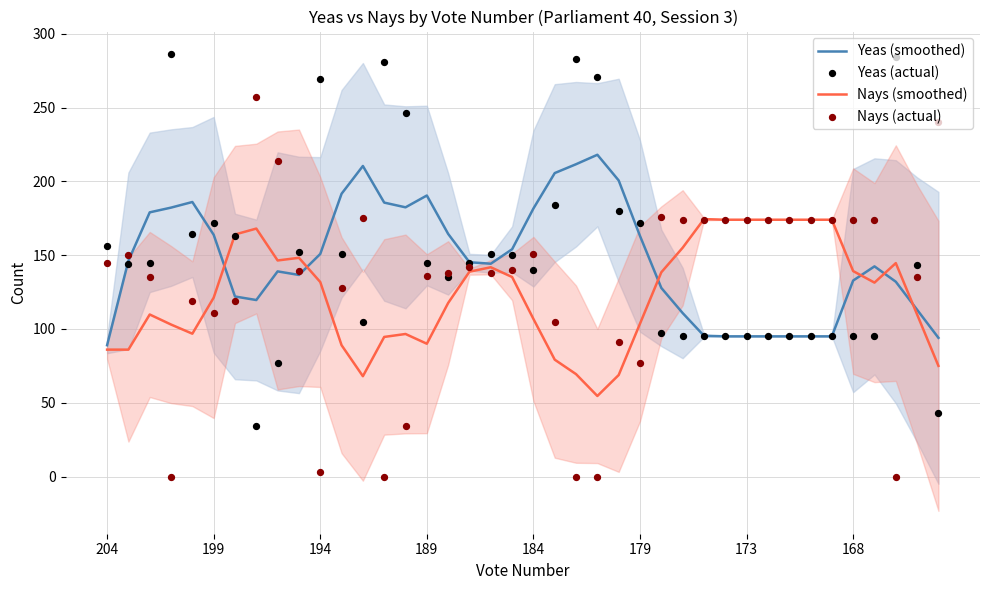

At how many categories does at least one series exceed 32?

40